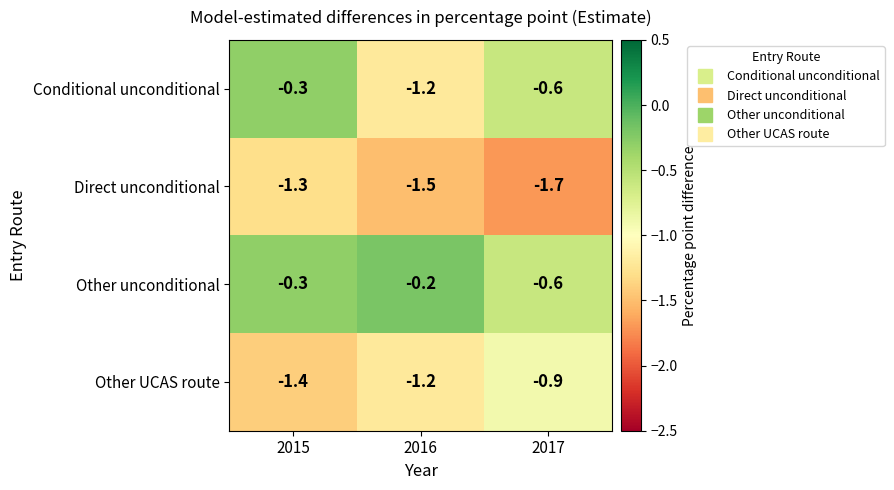

The Direct unconditional series shows -0.5 at 2016. True or false?

False